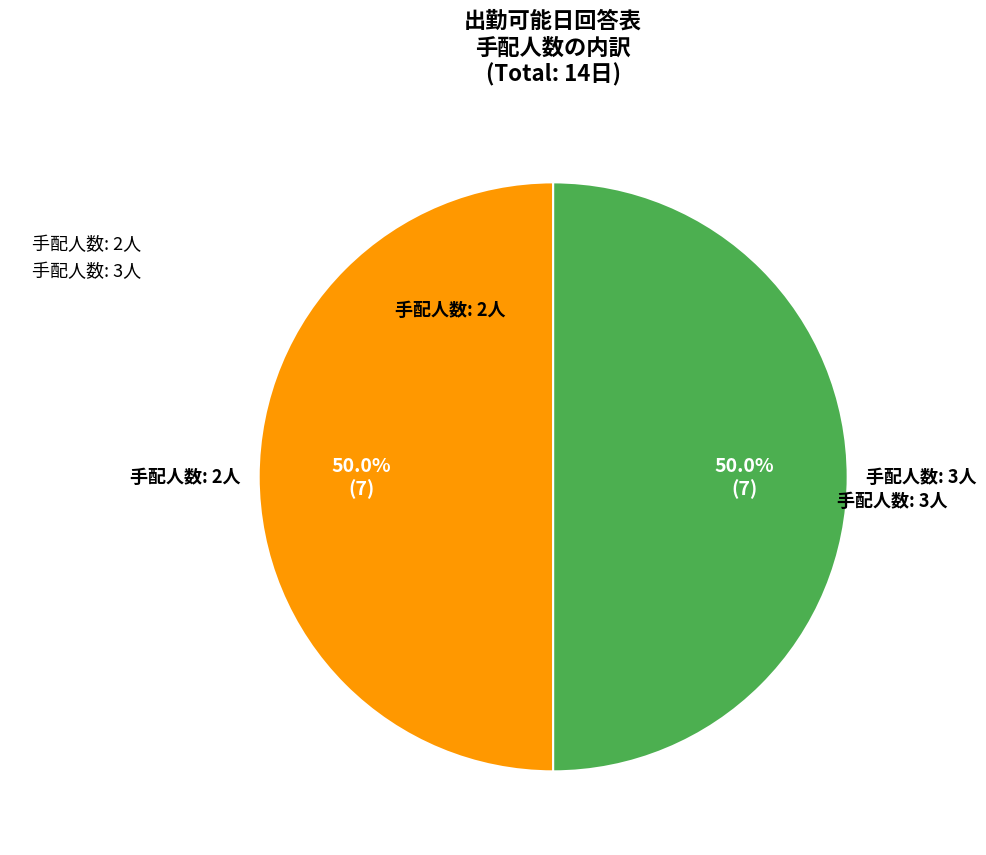

What portion of the pie excludes 手配人数: 2人?

50.0%